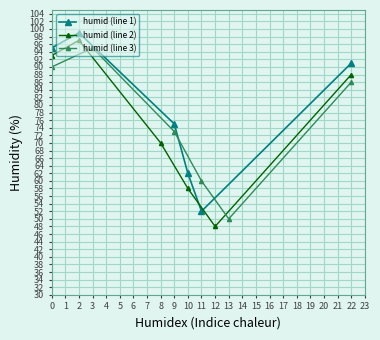

Reading left to right, list all the values displayed in this chart.

humid (line 1): 95	99	75	62	52	91
humid (line 2): 93	97	70	58	48	88
humid (line 3): 90	95	73	60	50	86